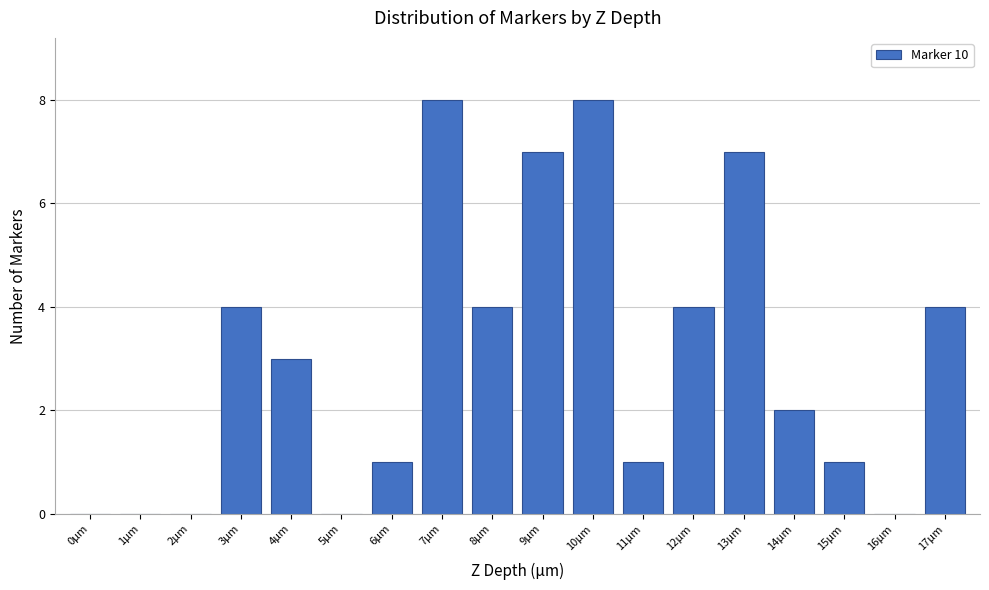

Reading left to right, what are all the values shown in this chart?

0µm=0	1µm=0	2µm=0	3µm=4	4µm=3	5µm=0	6µm=1	7µm=8	8µm=4	9µm=7	10µm=8	11µm=1	12µm=4	13µm=7	14µm=2	15µm=1	16µm=0	17µm=4